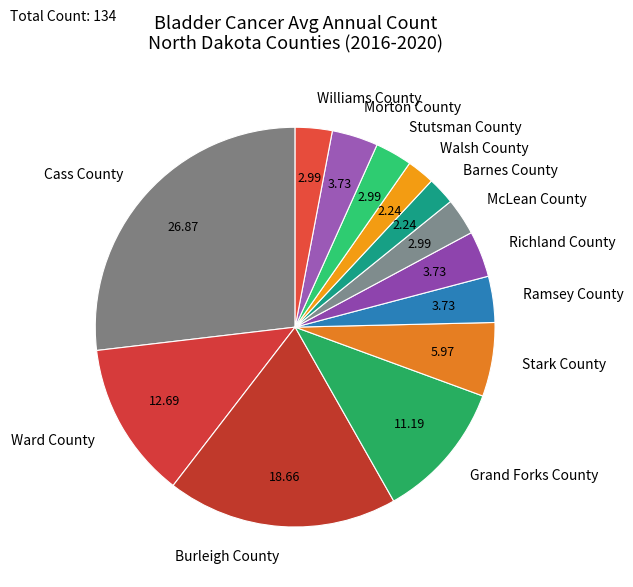

Is it true that Burleigh County is 19% of the pie?

True